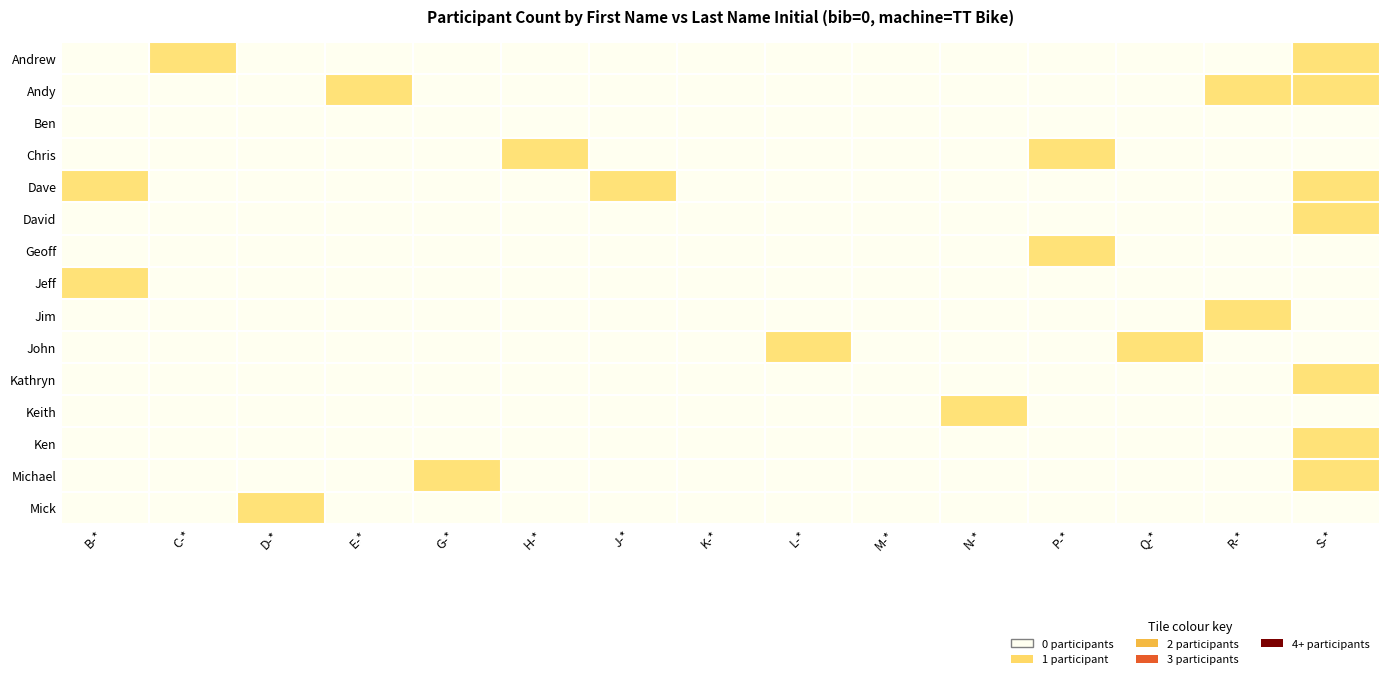

What is the spread (max minus min) of values at Q-*?

1